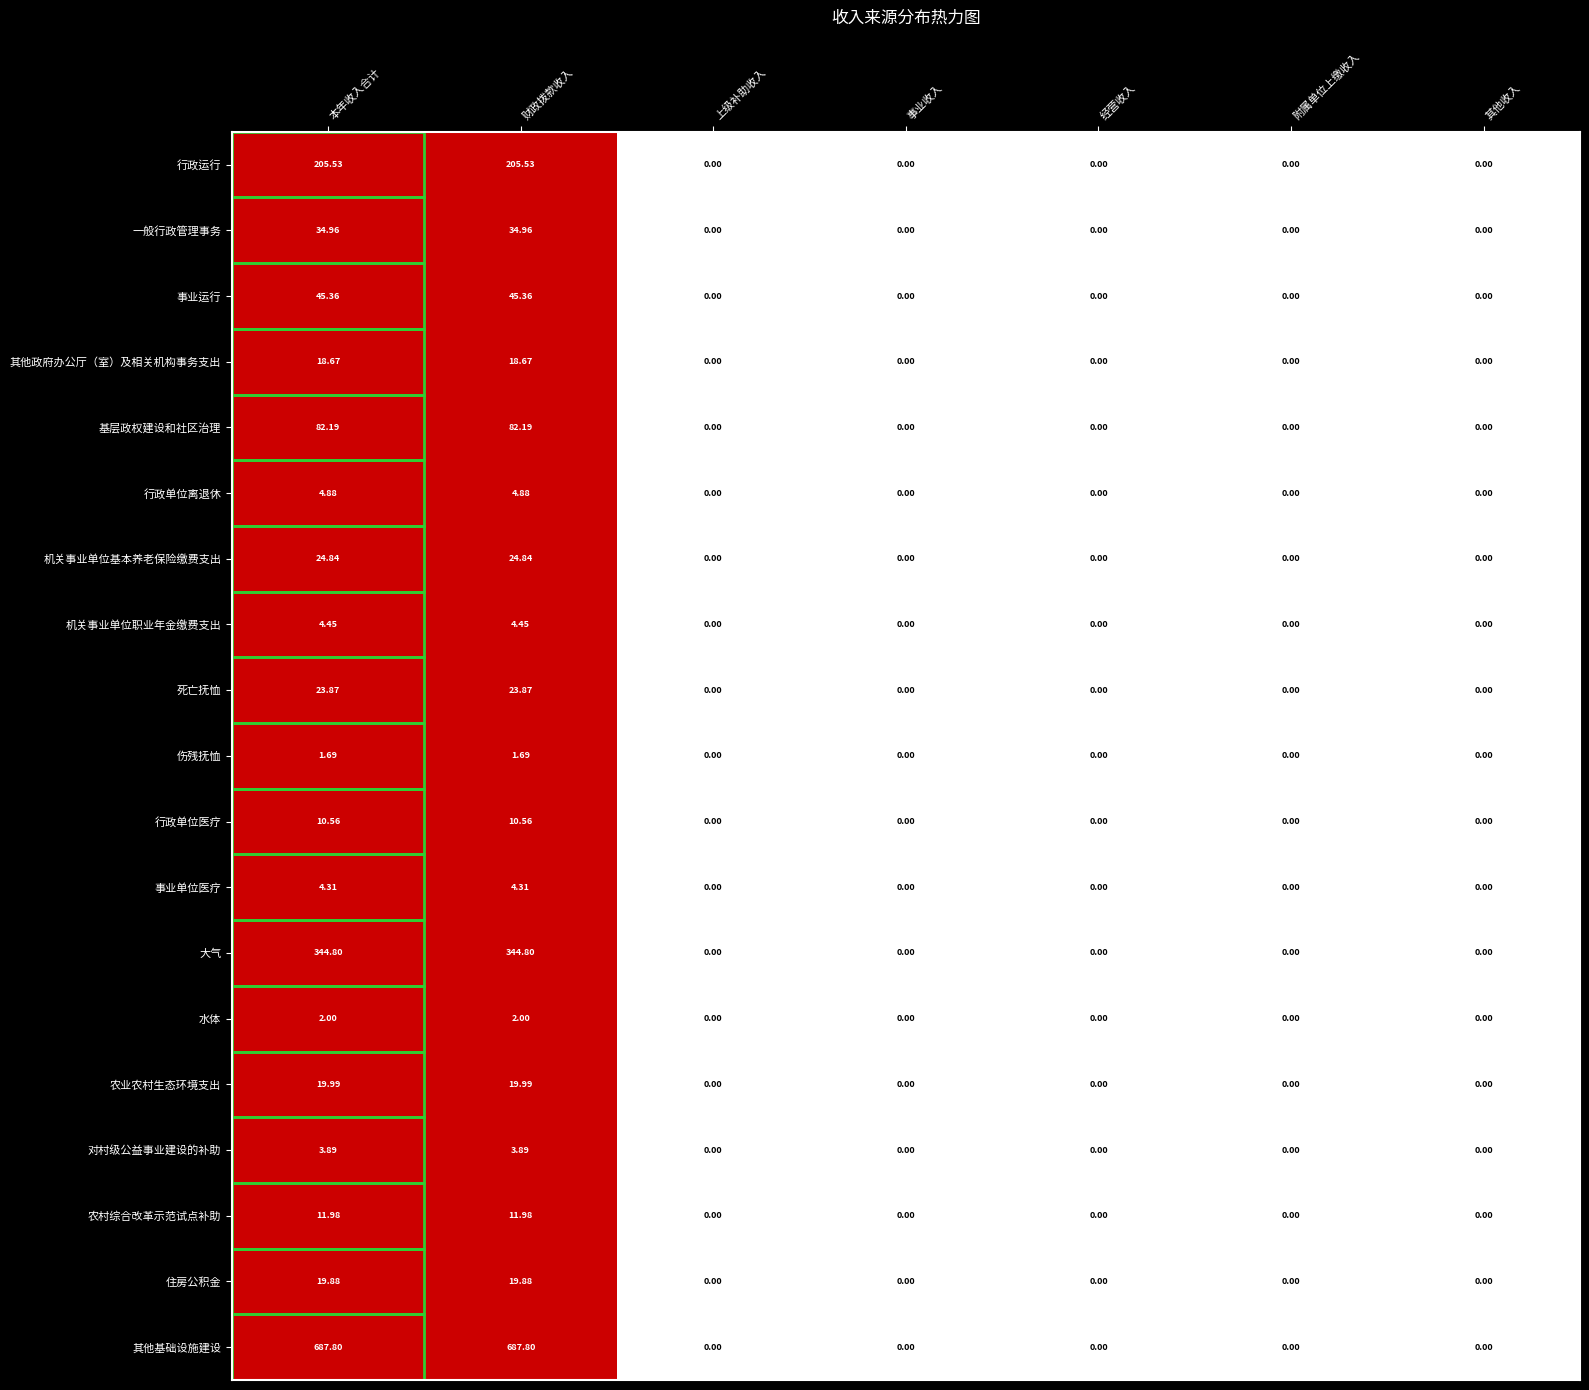

List the series in order of their peak value, highest first.

其他基础设施建设, 大气, 行政运行, 基层政权建设和社区治理, 事业运行, 一般行政管理事务, 机关事业单位基本养老保险缴费支出, 死亡抚恤, 农业农村生态环境支出, 住房公积金, 其他政府办公厅（室）及相关机构事务支出, 农村综合改革示范试点补助, 行政单位医疗, 行政单位离退休, 机关事业单位职业年金缴费支出, 事业单位医疗, 对村级公益事业建设的补助, 水体, 伤残抚恤